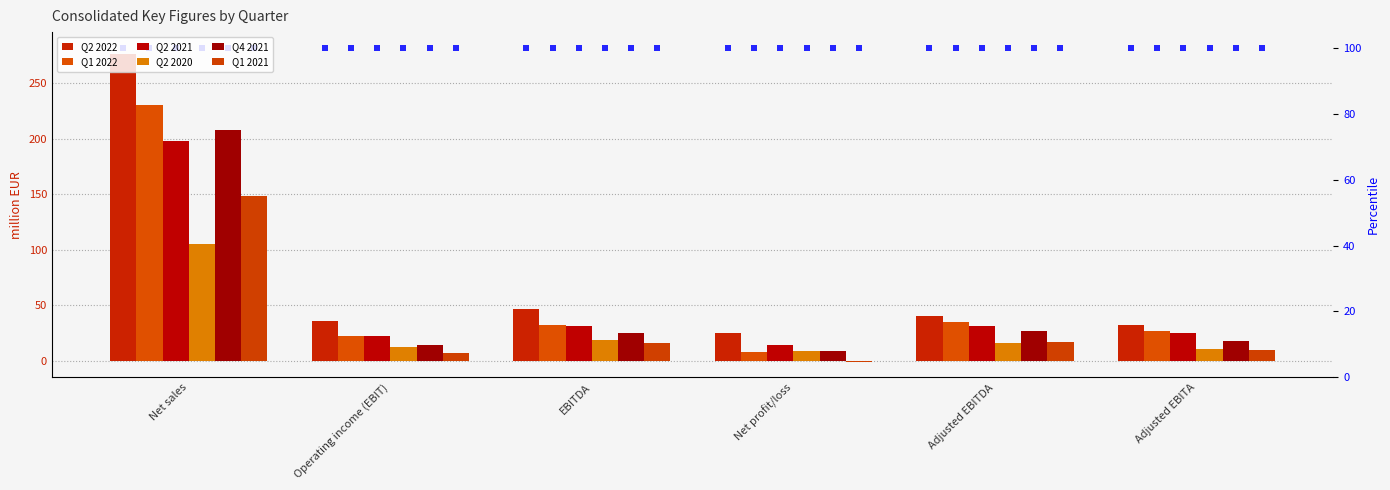

How many negative values does the Q1 2021 series have?

1